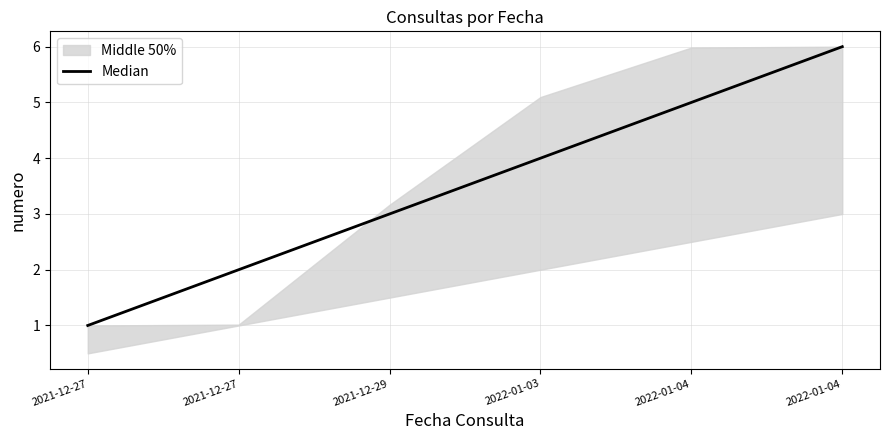

True or false: the data shows 3 at 2021-12-29.

True